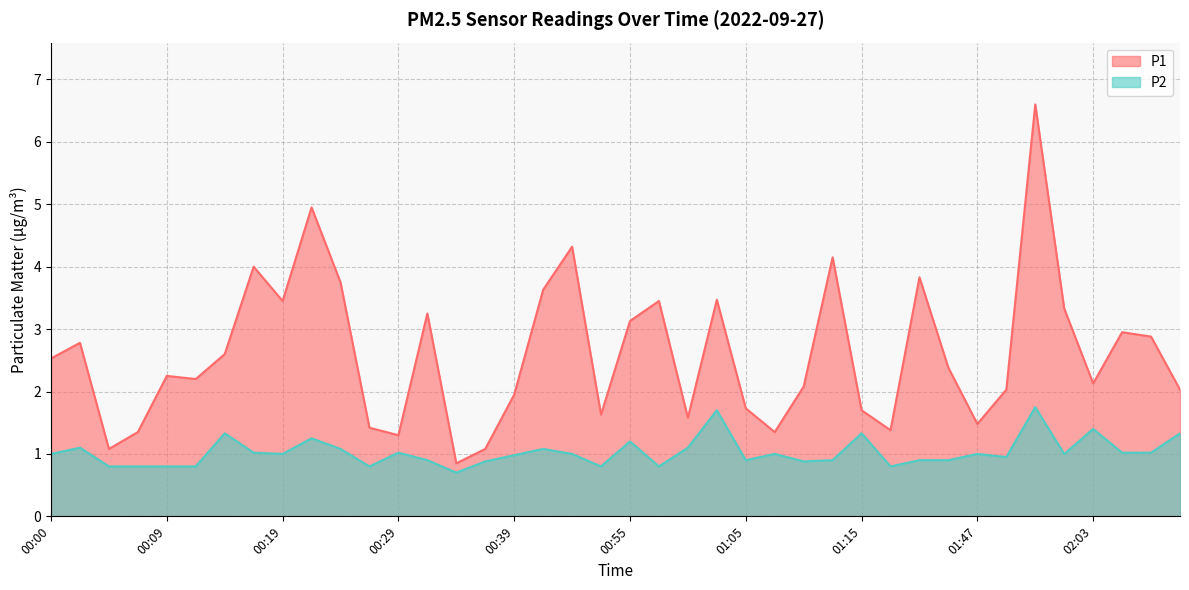

True or false: P1 has more than 0 points higher than both neighbors.

True